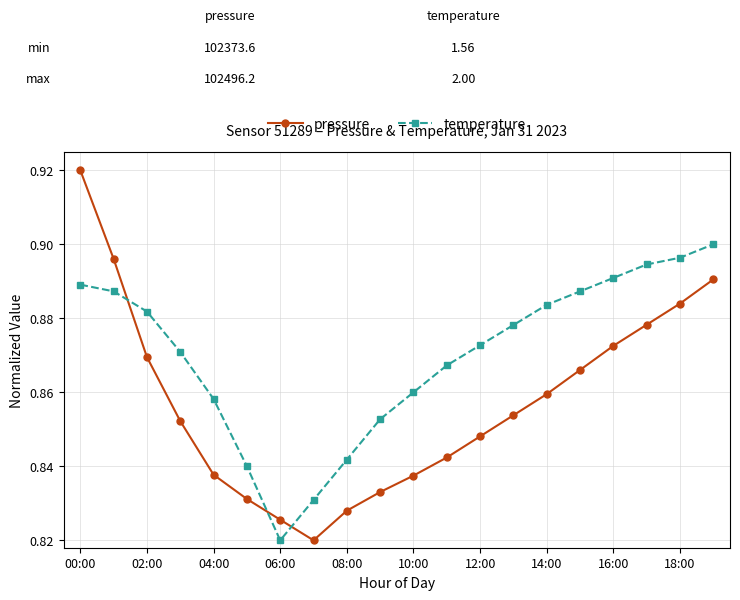

How many times do temperature and pressure cross each other?

3